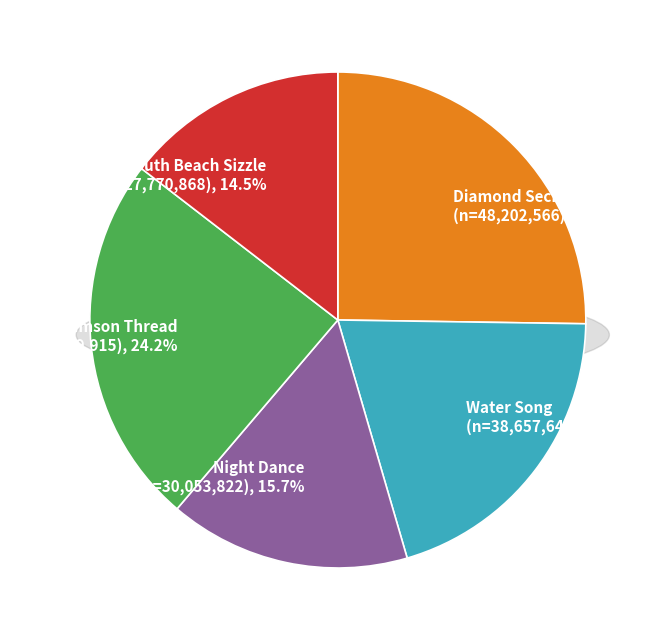

To the nearest percent, what percentage of the pie is Crimson Thread?

24%